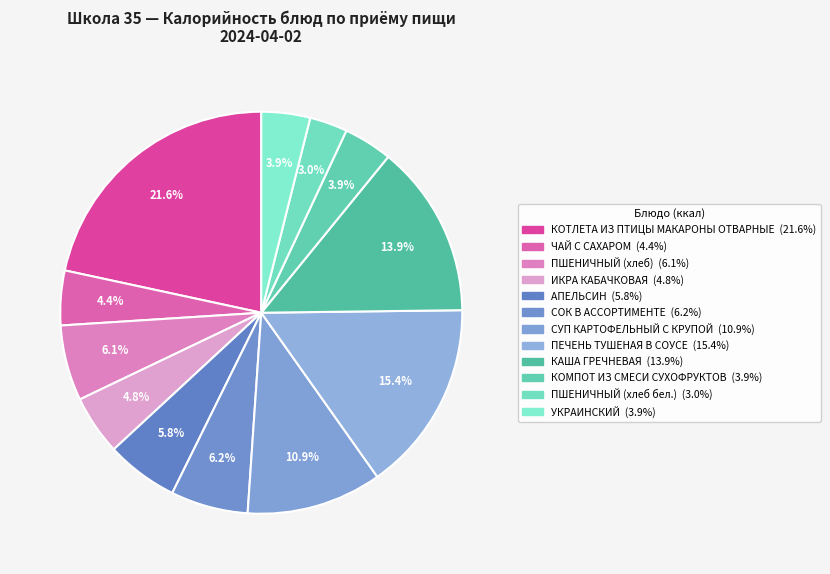

Count the number of slices in the pie.

12